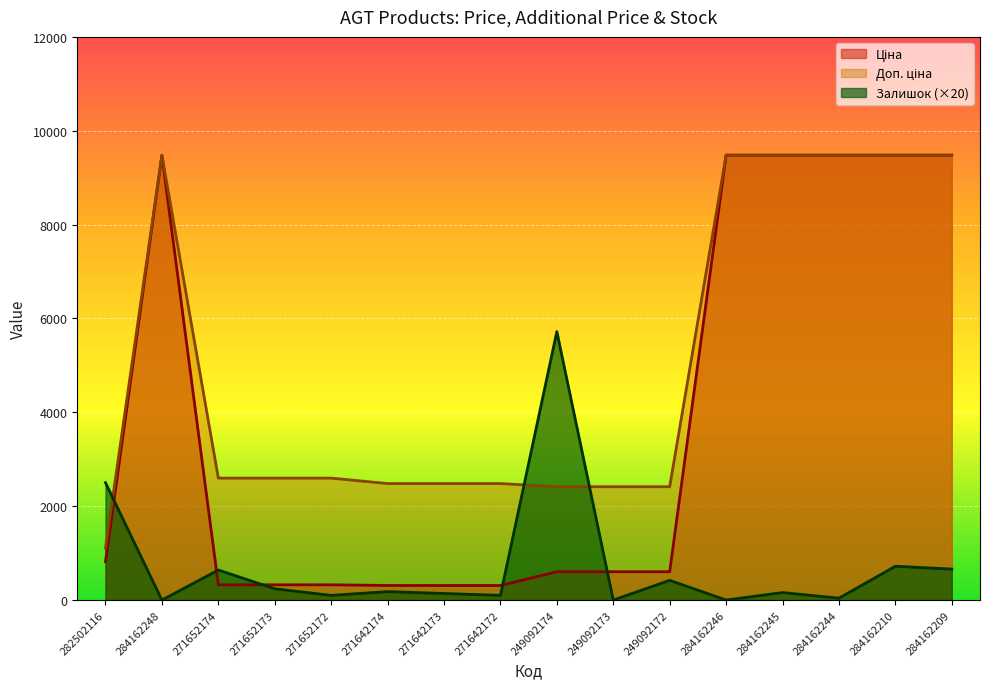

Rank the series at 284162246 from lowest to highest value.

Залишок, Ціна, Доп. ціна